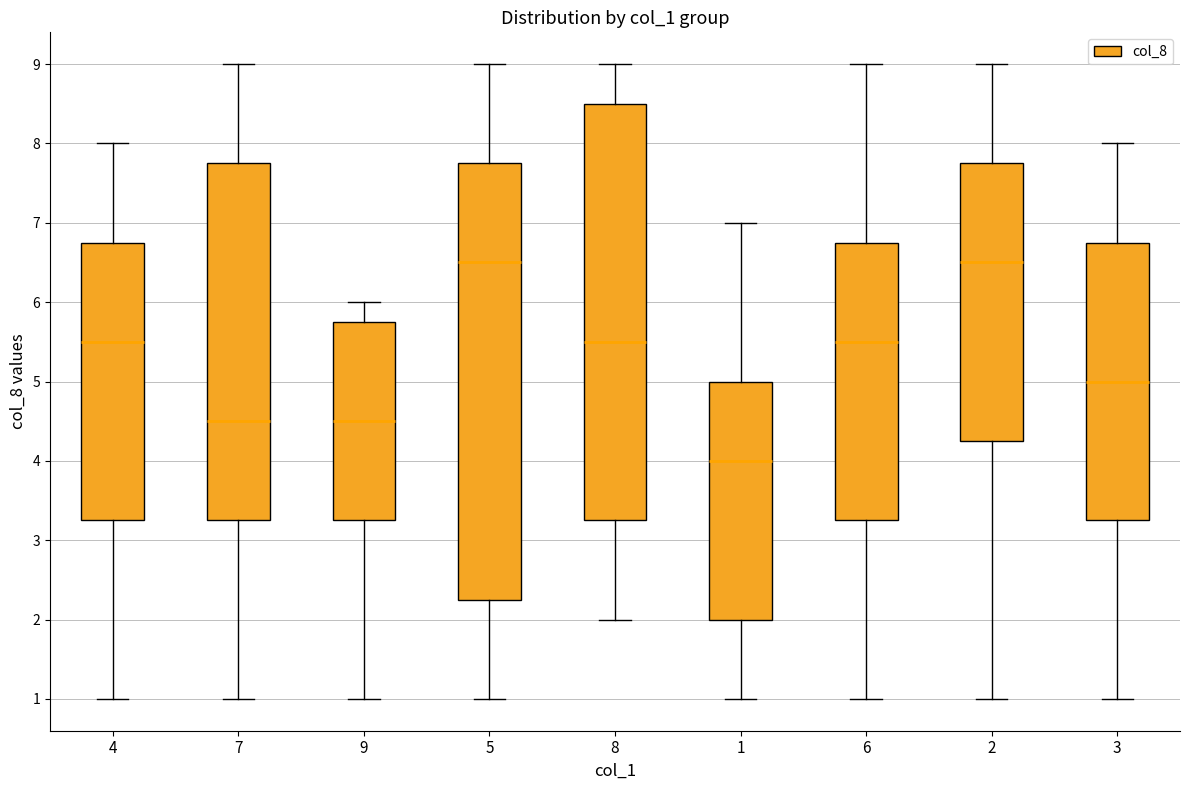

Reading left to right, read every box against the y-axis: the position of its median line, the range the box covers, and the ends of its whiskers. The values are not printed on the chart, so give them approximately, as read against the axis.

4: median 5.5, box 3.3 to 6.8, whiskers 1.0 to 8.0
7: median 4.5, box 3.3 to 7.8, whiskers 1.0 to 9.0
9: median 4.5, box 3.3 to 5.8, whiskers 1.0 to 6.0
5: median 6.5, box 2.3 to 7.8, whiskers 1.0 to 9.0
8: median 5.5, box 3.3 to 8.5, whiskers 2.0 to 9.0
1: median 4.0, box 2.0 to 5.0, whiskers 1.0 to 7.0
6: median 5.5, box 3.3 to 6.8, whiskers 1.0 to 9.0
2: median 6.5, box 4.3 to 7.8, whiskers 1.0 to 9.0
3: median 5.0, box 3.3 to 6.8, whiskers 1.0 to 8.0